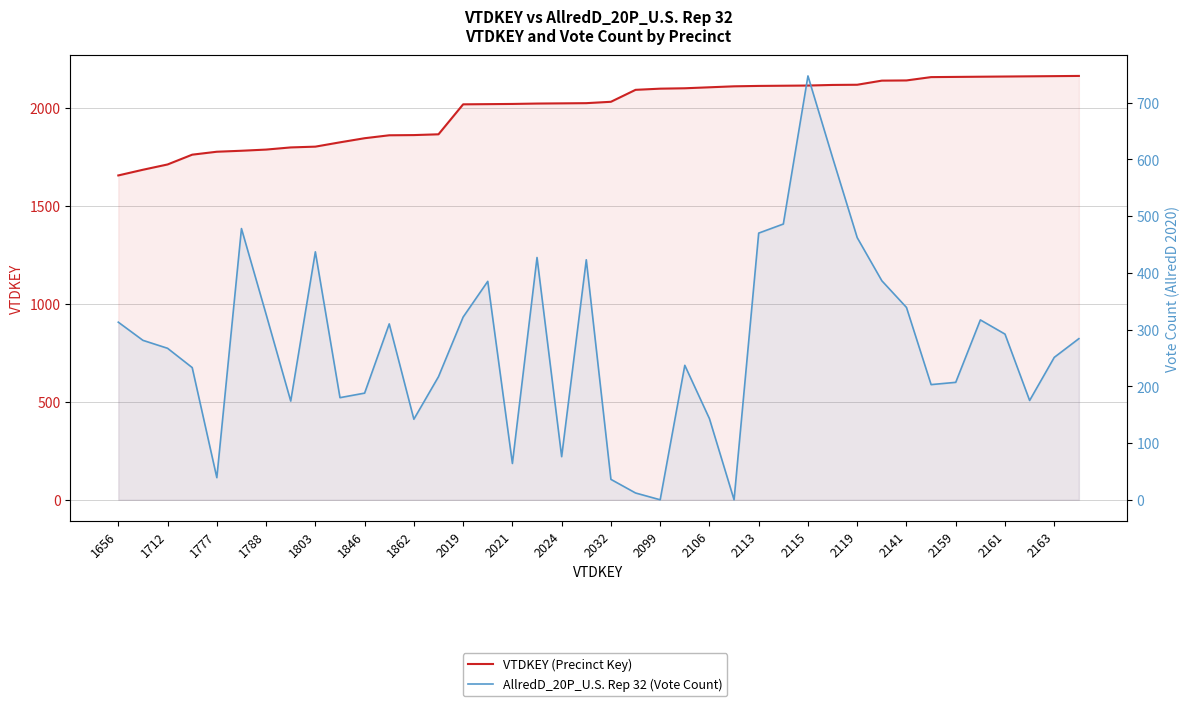

True or false: VTDKEY (Precinct Key) and AllredD_20P_U.S. Rep 32 (Vote Count) cross at least once.

False